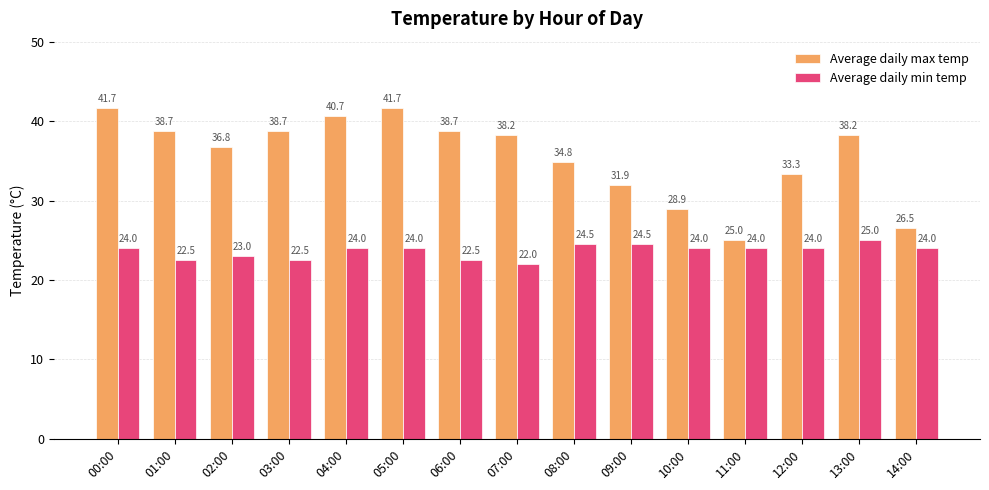

At which label is Average daily max temp closest to 33?

12:00